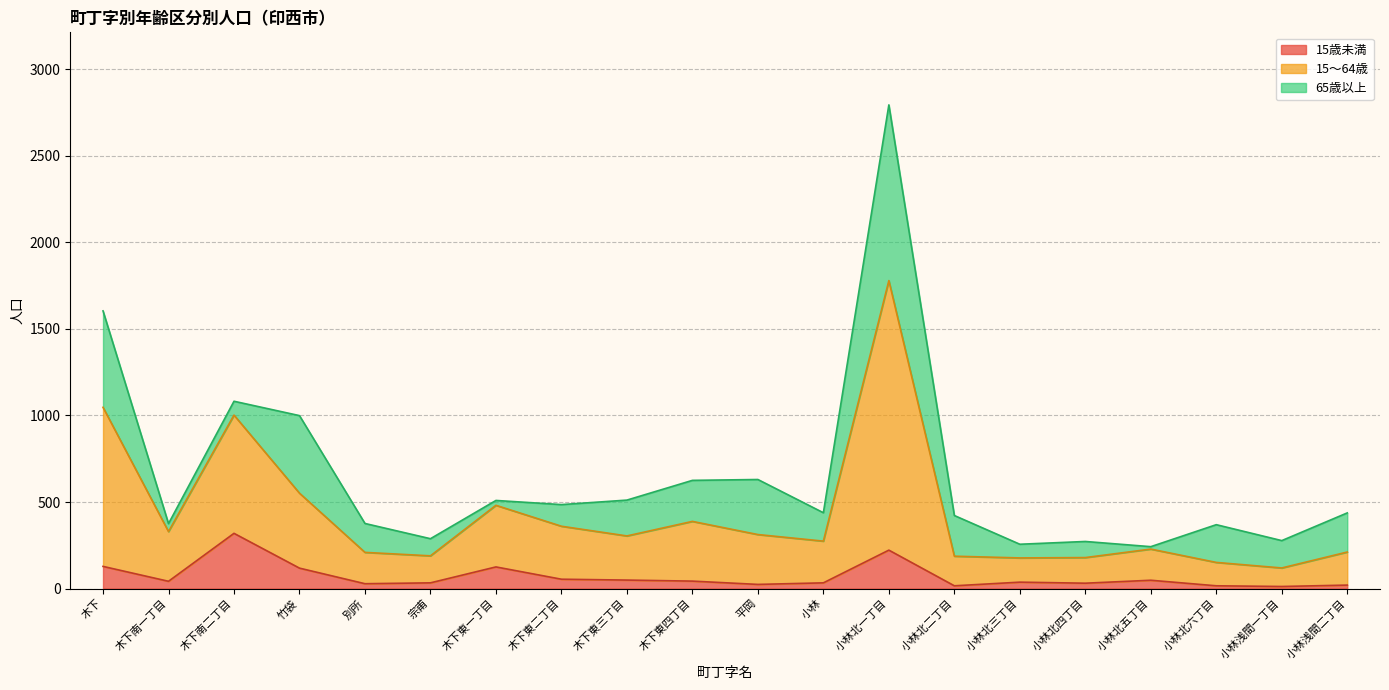

Which category has the highest value in the 15歳未満 series?

木下南二丁目